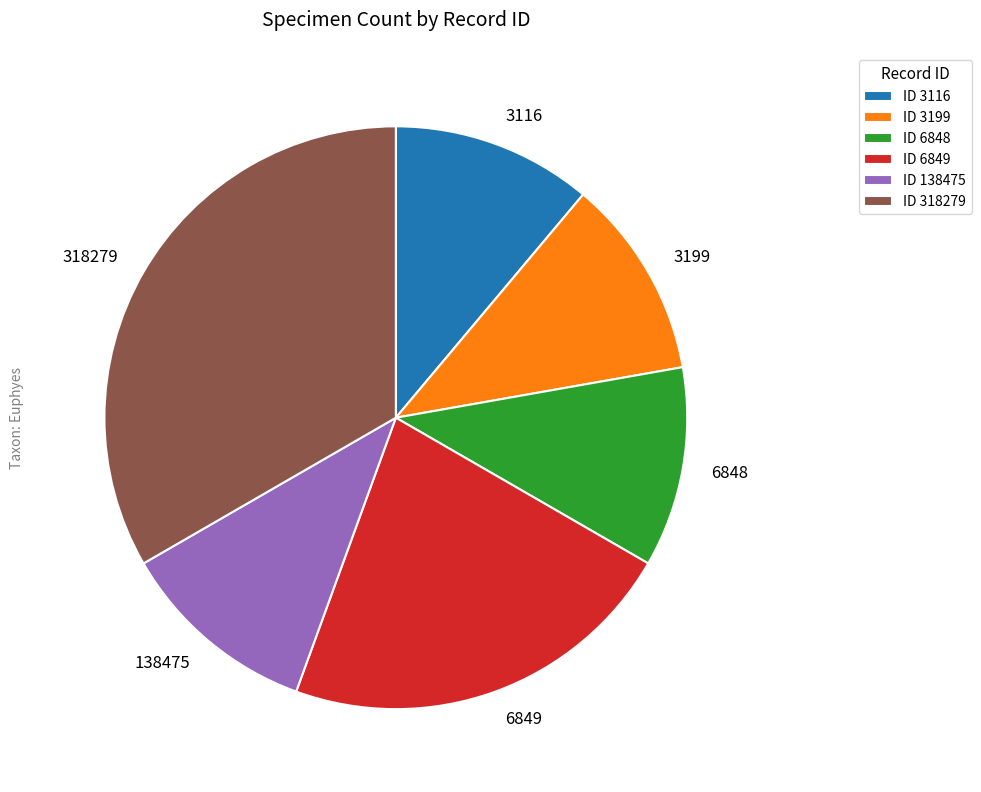

What is the ratio of the value at 3116 to the value at 6848?

1.0